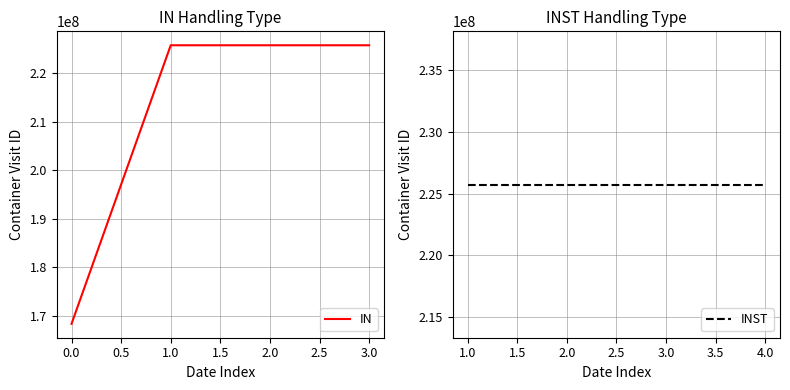

The value at 1.0 is 225731407. True or false?

True